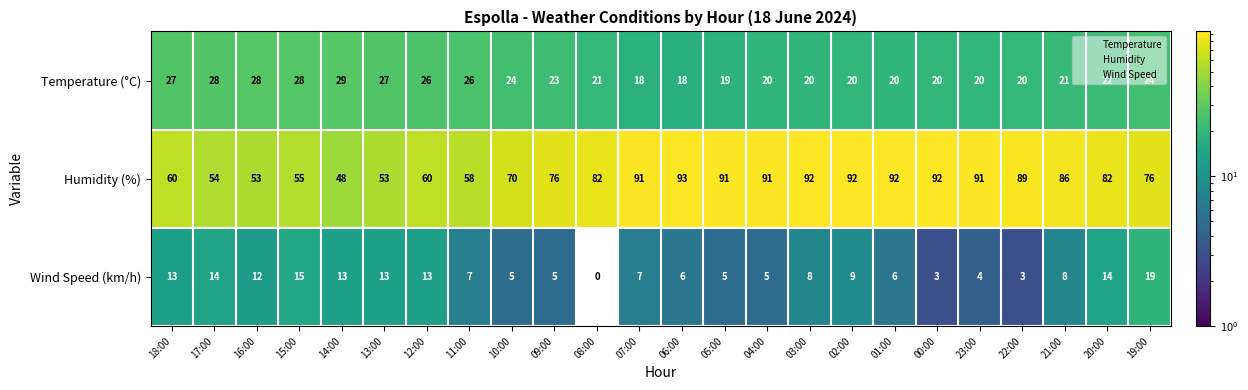

How many values in the Temperature (°C) series are below 22?

12